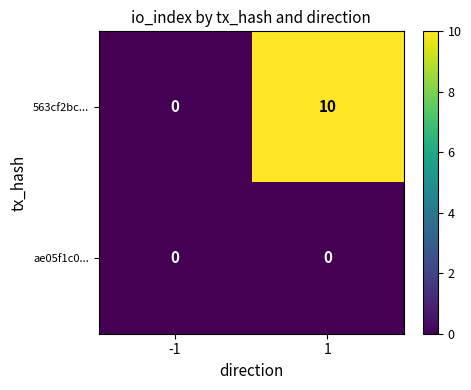

The value of 563cf2bc... at -1 is -5. True or false?

False